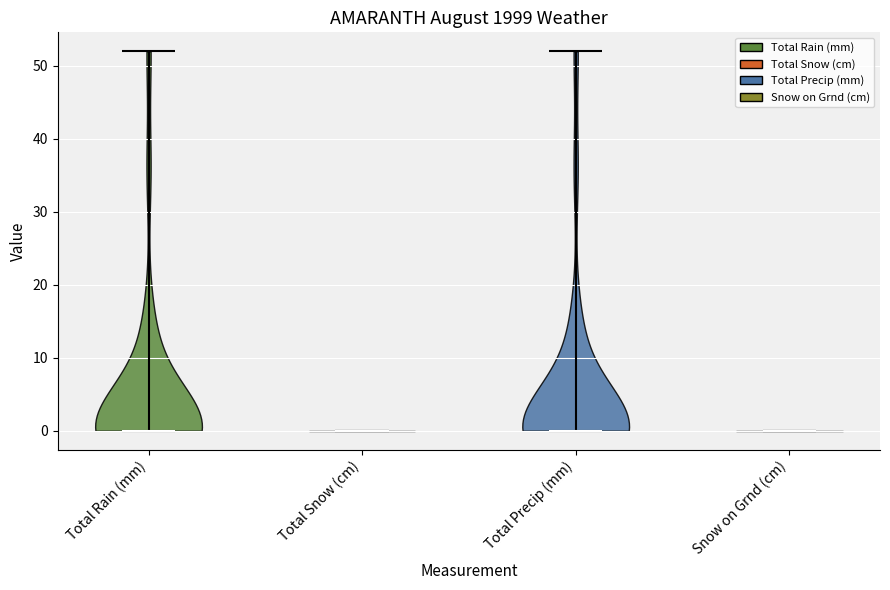

Reading left to right, read every violin against the y-axis: where its median line is, and the lowest and highest points it reaches. The values are not printed on the chart, so give them approximately, as read against the axis.

Total Rain (mm): median line 0, lowest point 0, highest point 52
Total Snow (cm): median line 0, lowest point 0, highest point 0
Total Precip (mm): median line 0, lowest point 0, highest point 52
Snow on Grnd (cm): median line 0, lowest point 0, highest point 0